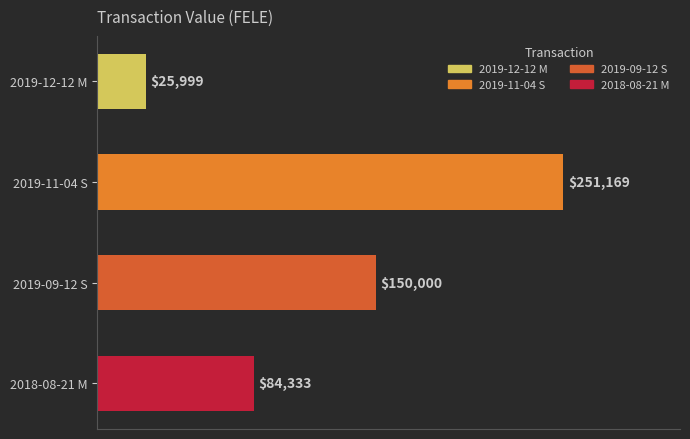

What is the average value?

127875